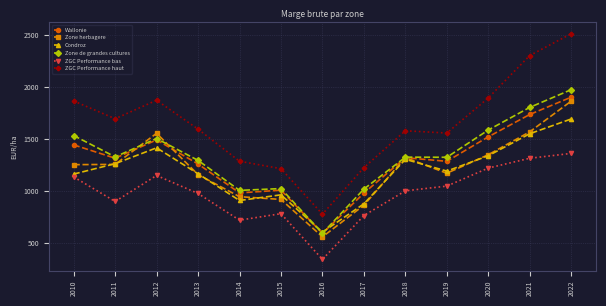

Does the chart display data point markers on the line(s)?

Yes